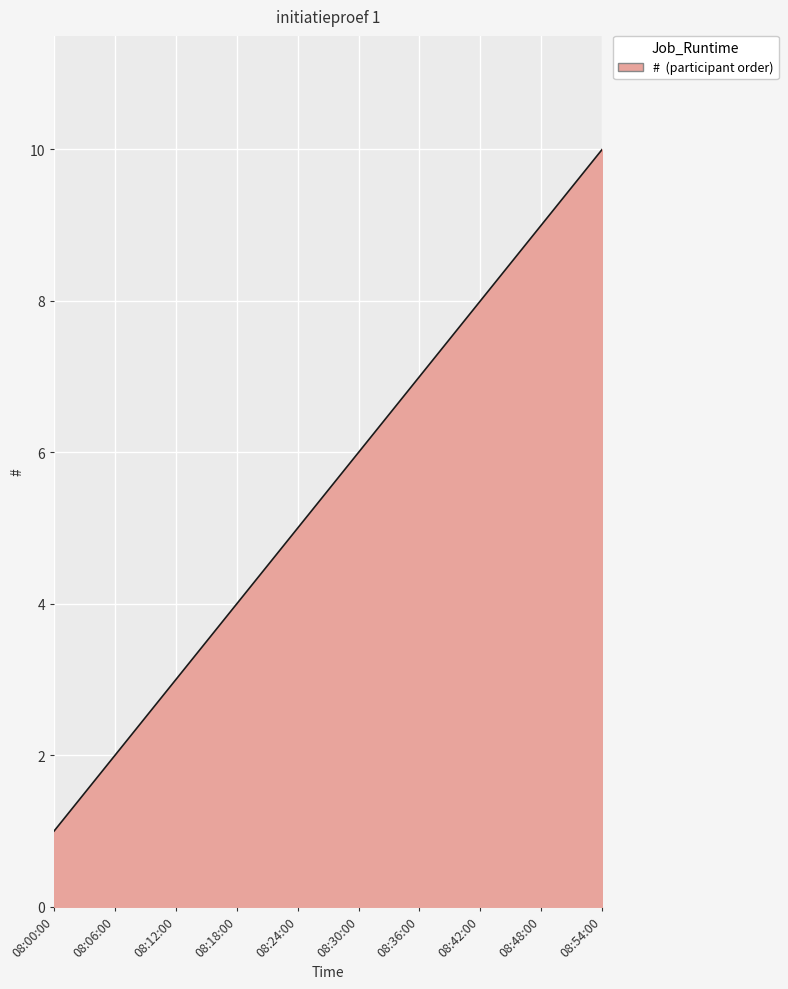

What is the difference between the maximum and minimum values?

9.0